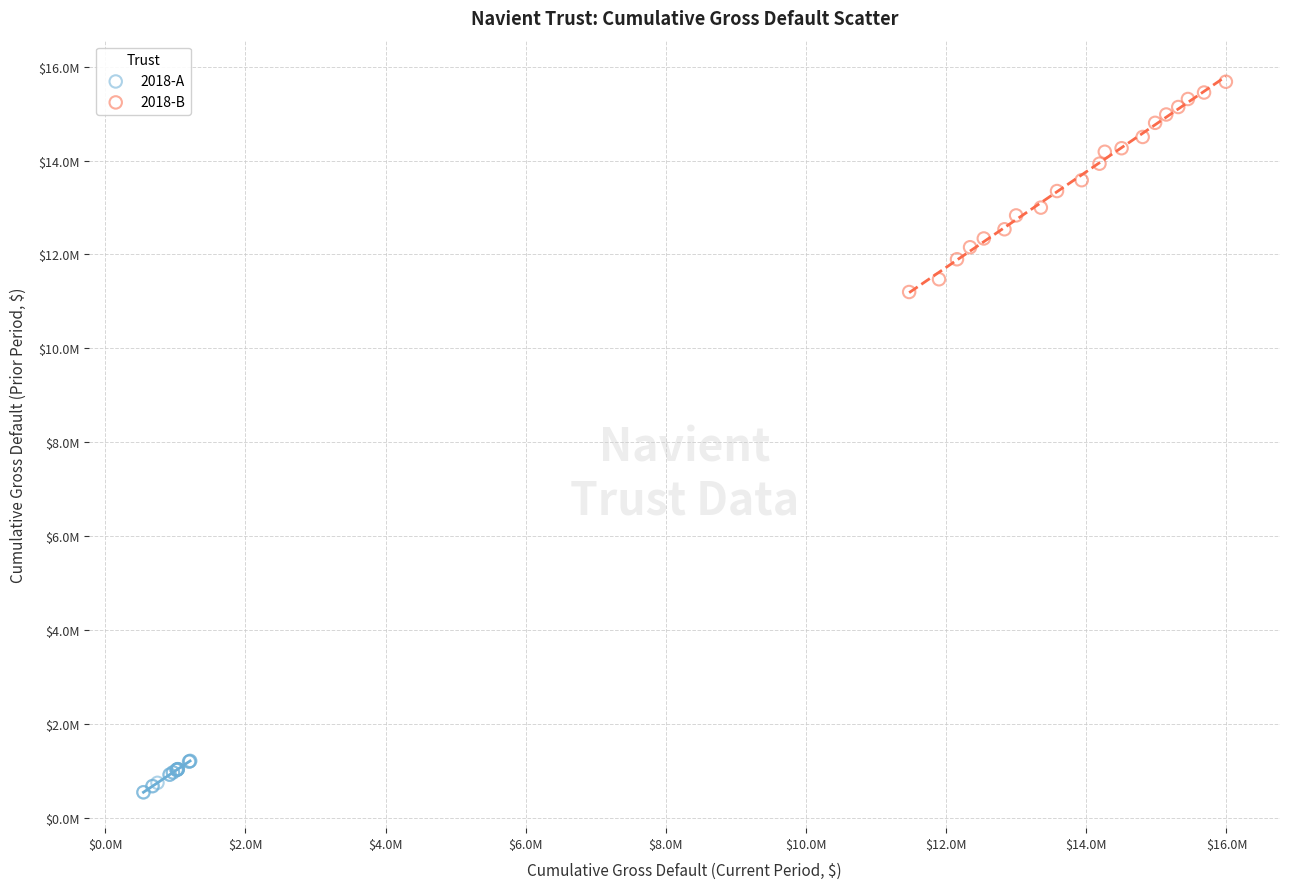

What are all the series names shown in the legend?

2018-A, 2018-B